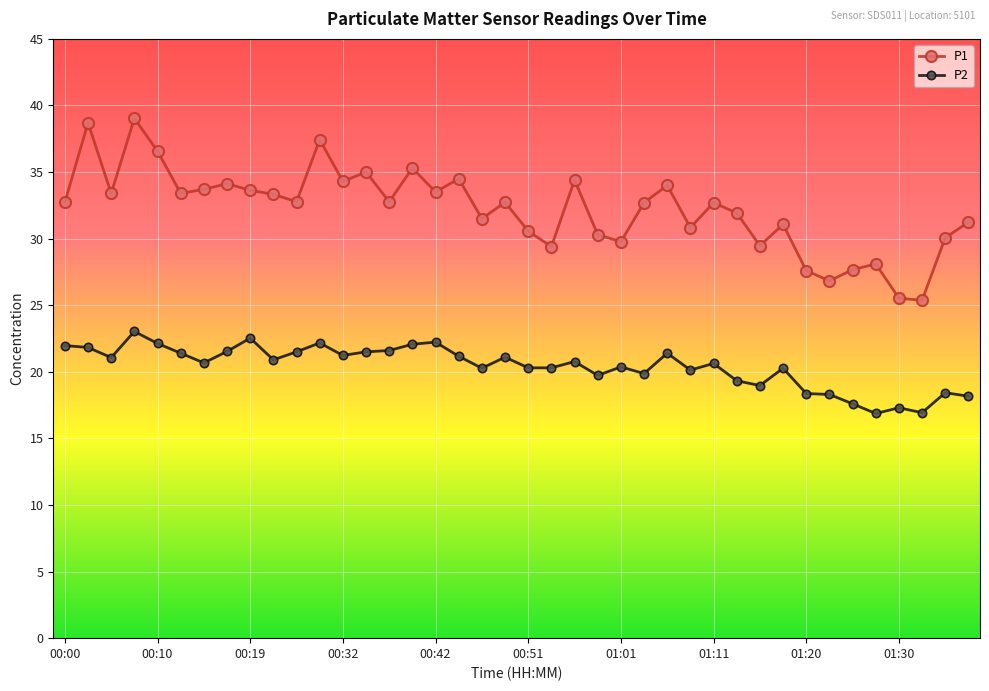

Which series has the largest range (max minus min)?

P1